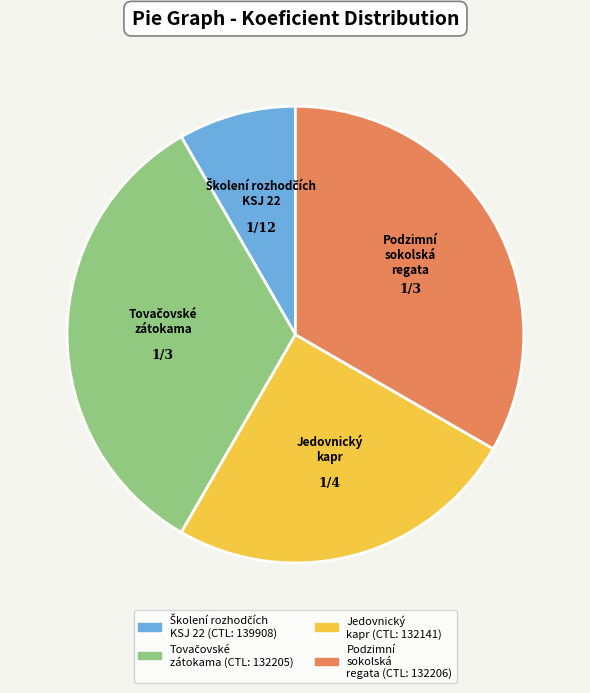

Is there a majority slice in this chart?

No